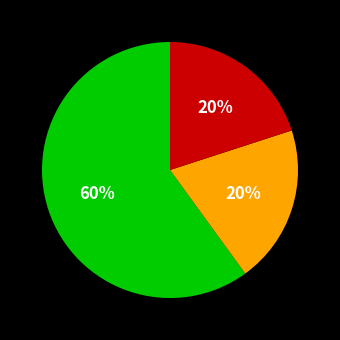

Is there any slice that represents more than half of the pie?

Yes